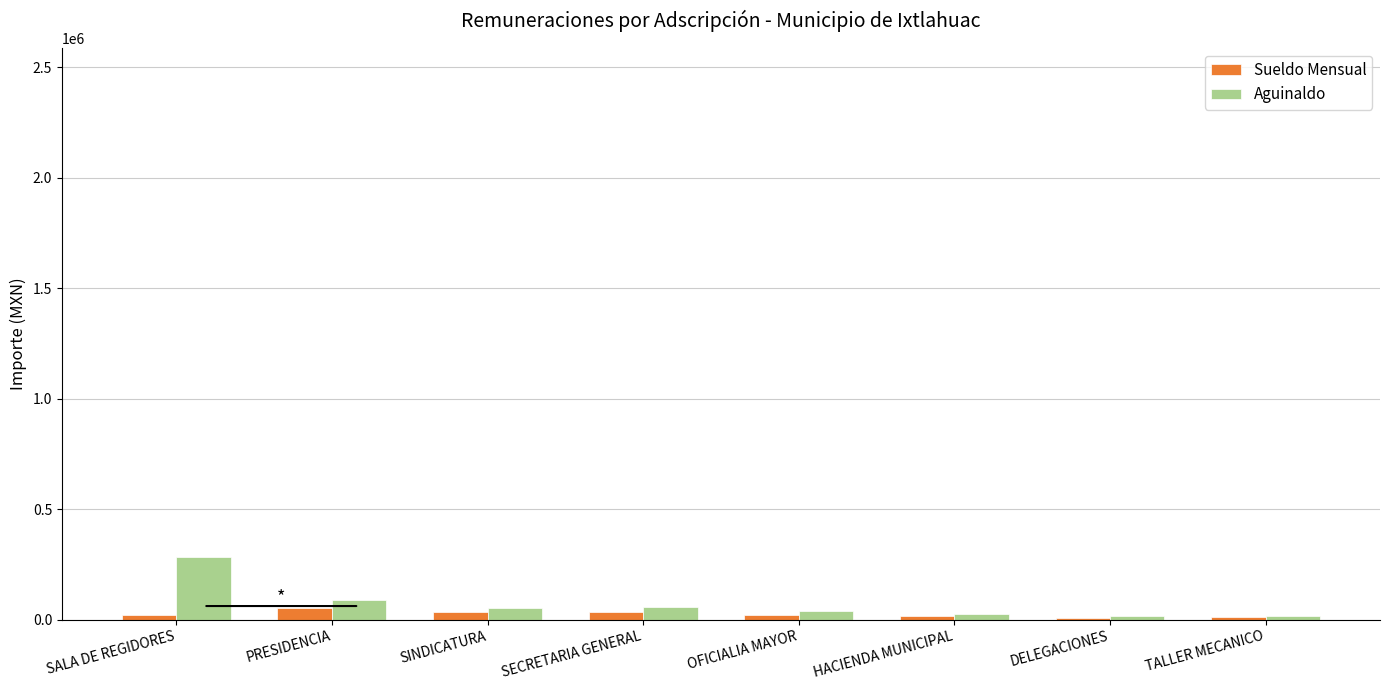

What is the sum of the Aguinaldo values at PRESIDENCIA and TALLER MECANICO?

103537.1